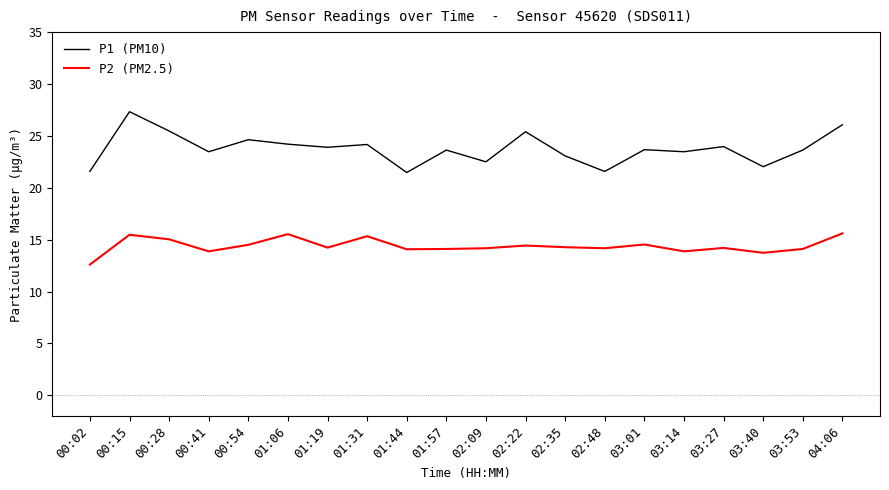

List the series in order of their overall mean, lowest first.

P2 (PM2.5), P1 (PM10)